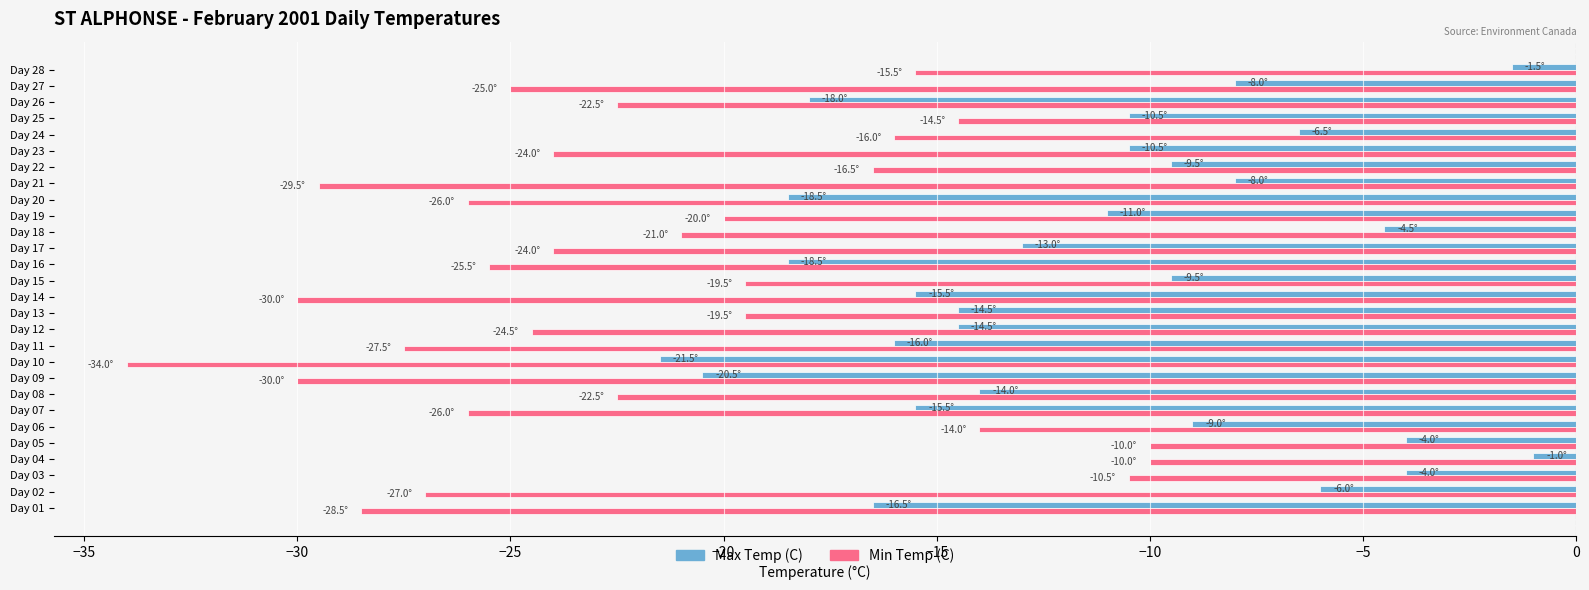

Read the Min Temp (C) value at Day 27.

-25.0